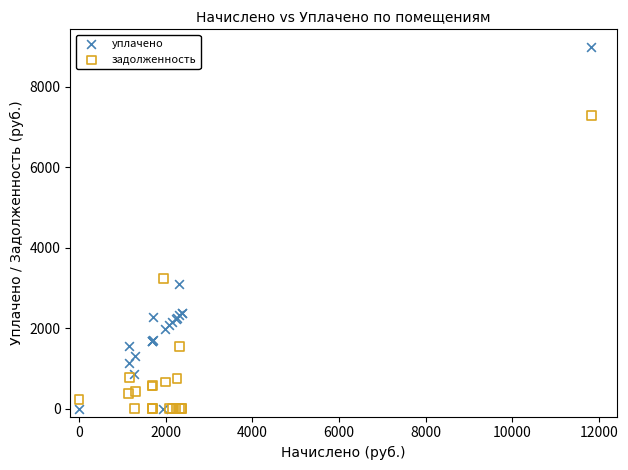

Which series contains the highest Y value?

уплачено